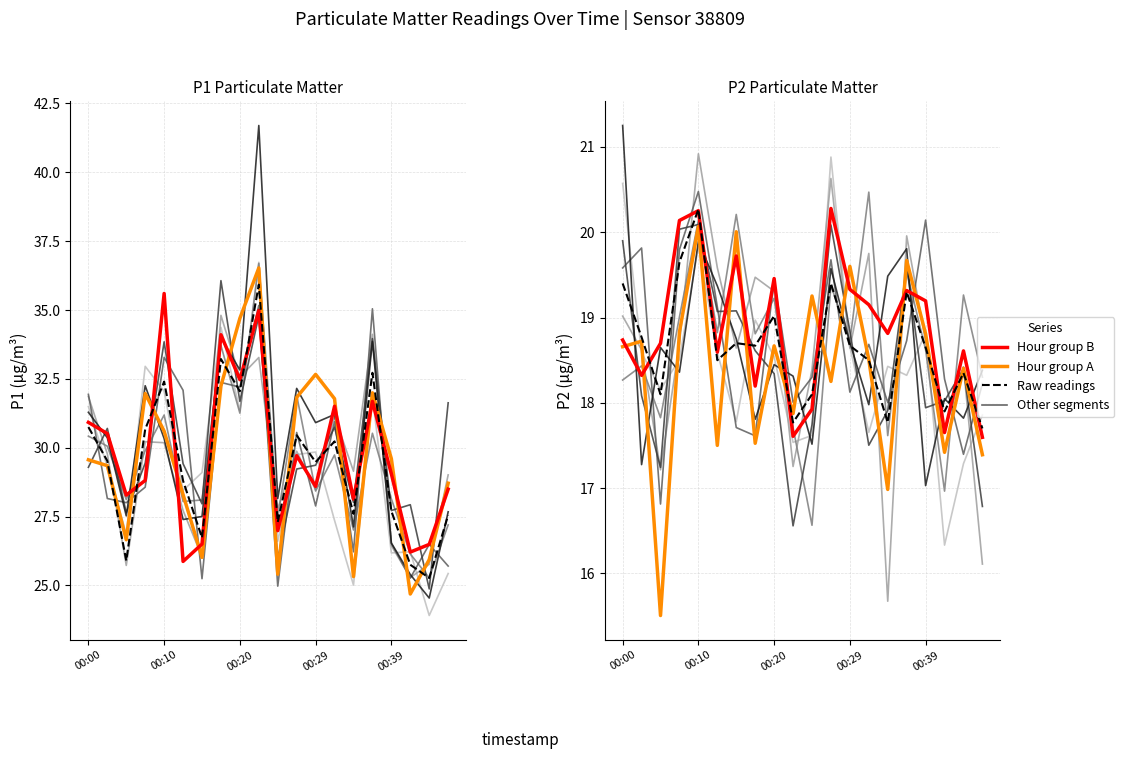

Where is the first local maximum for Hour group A?

00:10